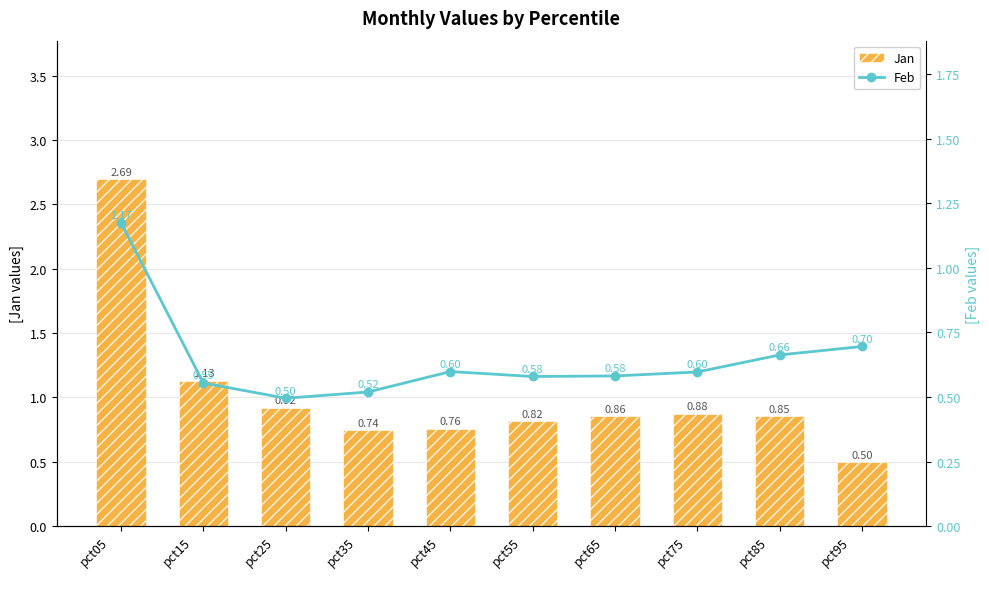

What is the minimum value for Feb?

0.5